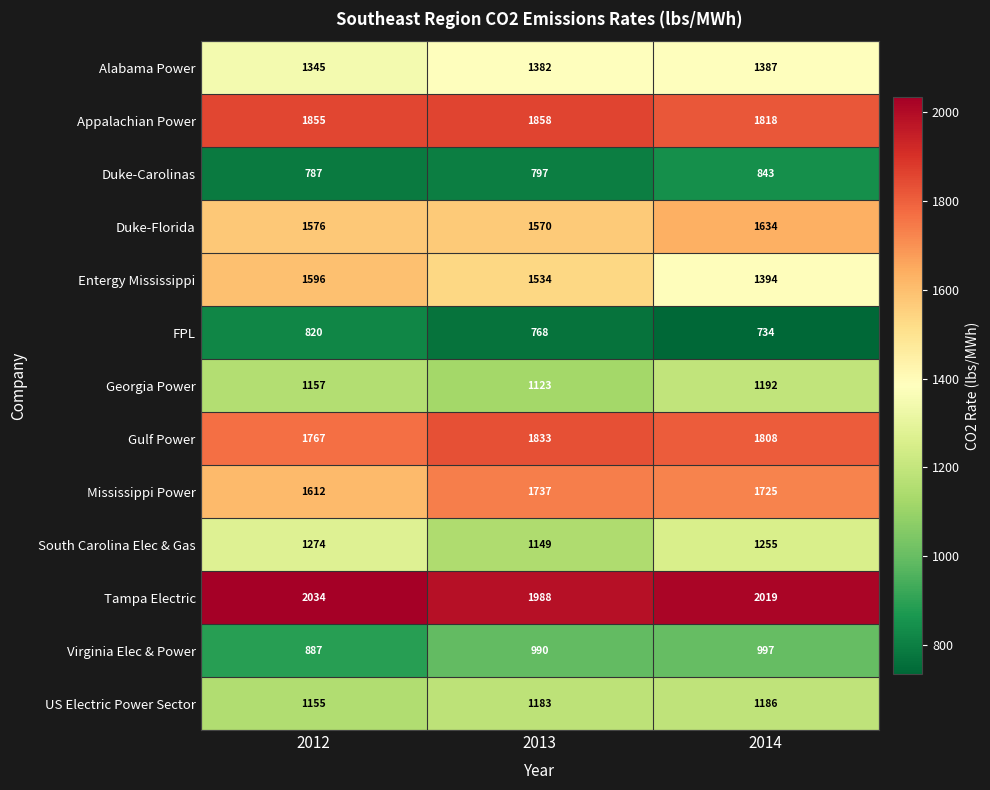

What is the total value across all series at 2013?

17912